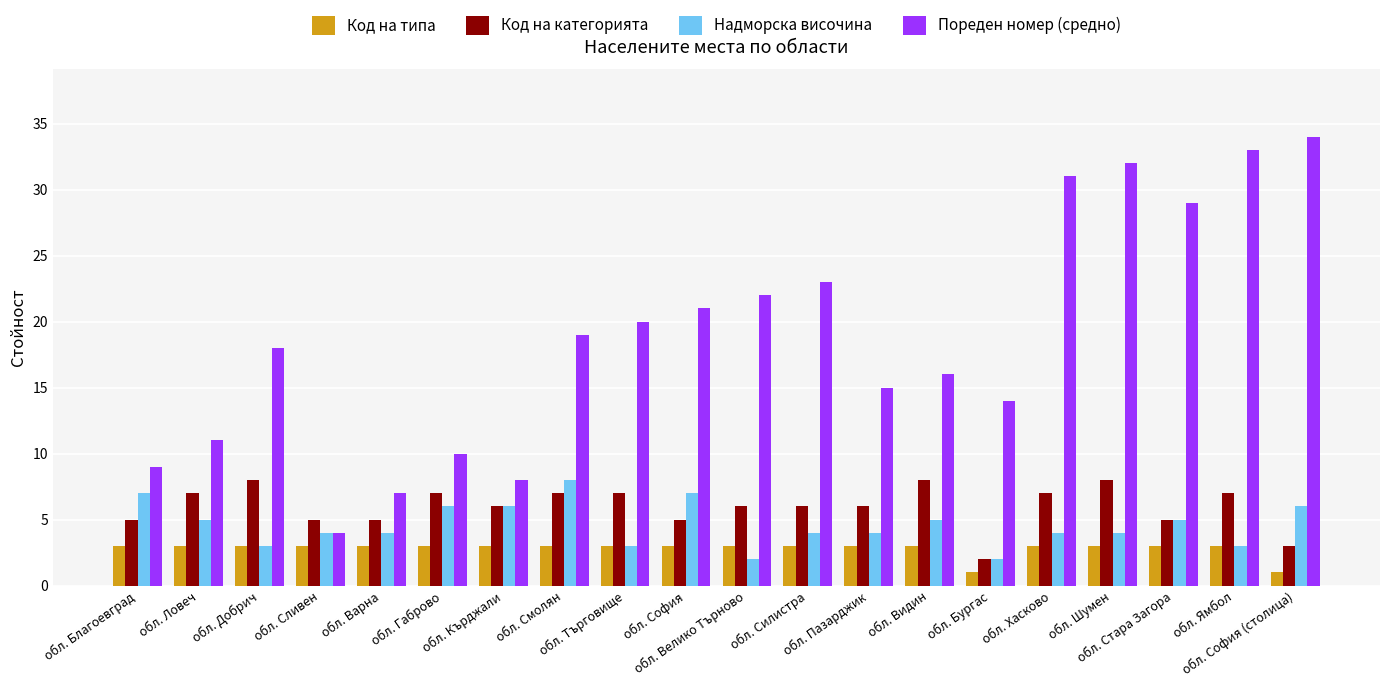

What is the difference between the maximum and minimum values in the Код на типа series?

2